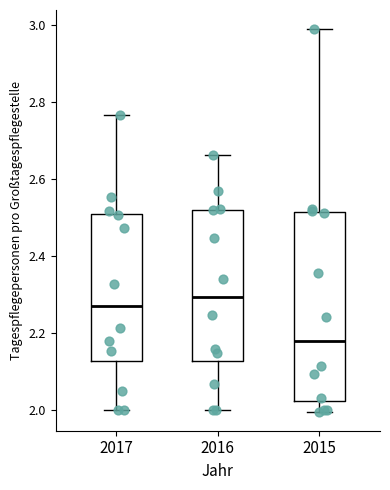

Where is the upper edge of the box at x = 2017 on the y-axis? The values are not printed on the chart, so give them approximately, as read against the axis.

2.52